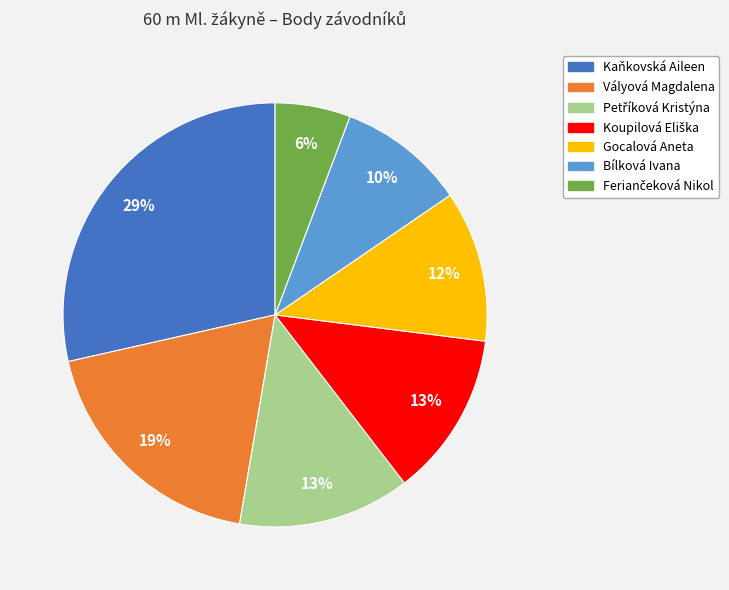

Is there any slice that represents more than half of the pie?

No